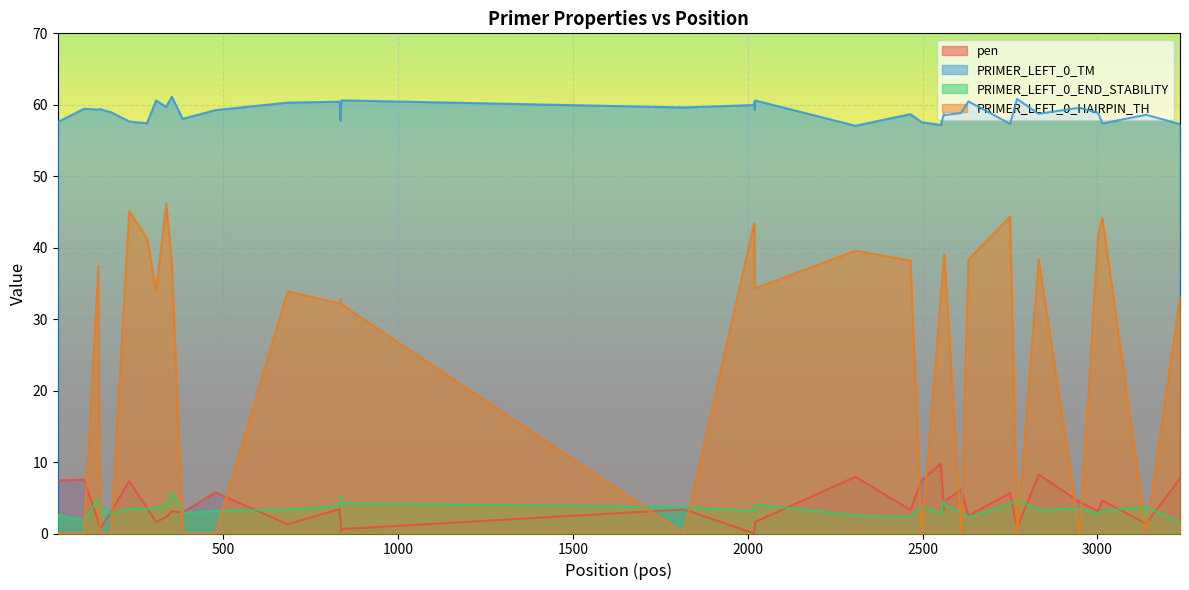

Reading right to left, transcribe all the data shown in this chart.

pen: 7.7	1.4	4.6	3.2	4.4	8.3	0.8	5.7	2.5	6.2	4.4	3.3	9.8	7.4	3.3	7.9	1.6	0.7	0.4	0.0	3.4	0.6	0.3	1.8	2.3	2.5	3.4	1.3	5.7	3.0	3.1	2.3	1.6	3.6	7.3	3.0	0.6	1.7	7.6	7.4
PRIMER_LEFT_0_TM: 57.3	58.6	57.4	58.8	59.6	58.7	60.8	57.3	60.5	58.8	58.6	58.7	57.2	57.6	58.7	57.1	60.6	59.3	60.4	60.0	59.6	60.6	59.7	59.2	57.7	59.5	60.4	60.3	59.3	58.0	61.1	59.7	60.6	57.4	57.7	59.0	59.4	59.3	59.4	57.6
PRIMER_LEFT_0_END_STABILITY: 1.5	3.7	3.2	2.8	3.5	3.3	4.7	4.1	2.3	3.0	3.9	4.6	2.8	3.9	2.3	2.5	4.1	4.0	4.0	3.1	3.7	4.2	5.2	4.2	4.2	4.8	3.9	3.3	3.2	2.9	5.7	3.9	3.6	3.4	3.5	2.7	4.2	4.9	1.8	2.6
PRIMER_LEFT_0_HAIRPIN_TH: 33.1	0.0	44.2	41.9	0.0	38.4	0.0	44.3	38.4	0.0	39.0	39.0	32.9	0.0	38.2	39.6	34.3	34.3	43.4	43.4	0.0	32.1	32.1	32.8	32.8	32.2	32.2	33.9	0.0	0.0	37.8	46.2	33.9	41.3	45.1	0.0	0.0	37.5	0.0	0.0